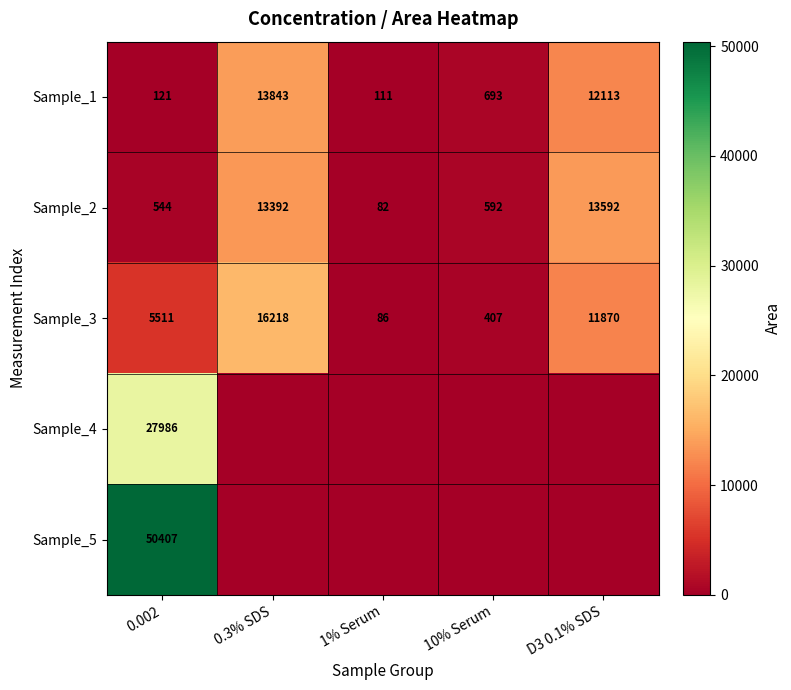

What is the maximum value for Sample_1?

13843